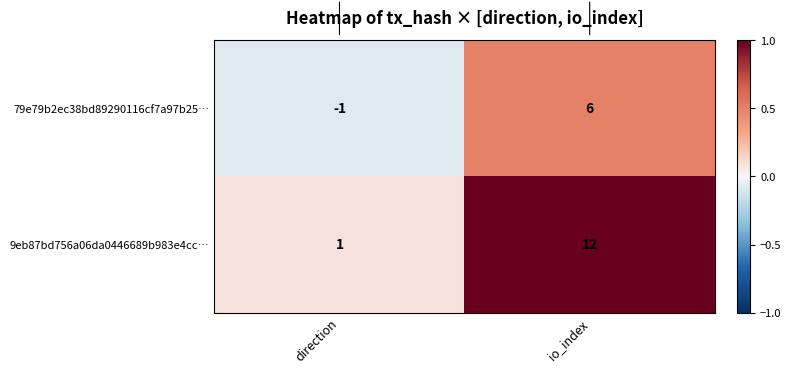

Which series changed the most between direction and io_index?

9eb87bd756a06da0446689b983e4cc…